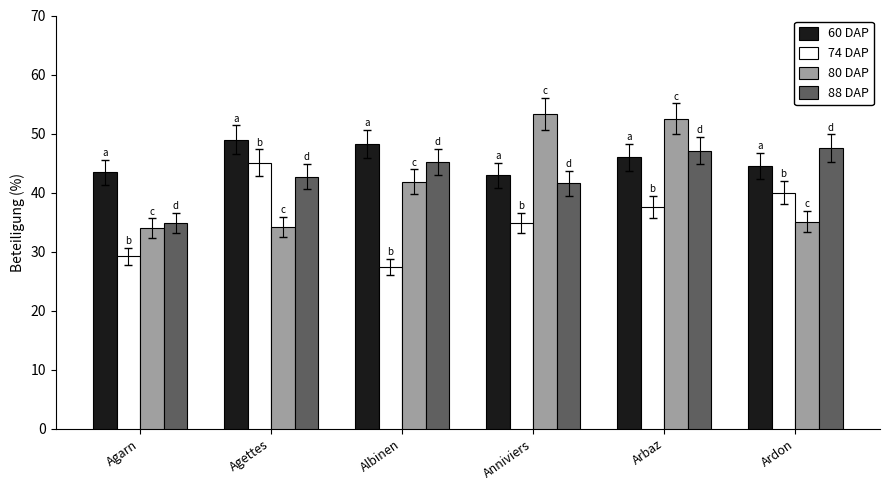

What is the minimum value for 80 DAP?

33.9